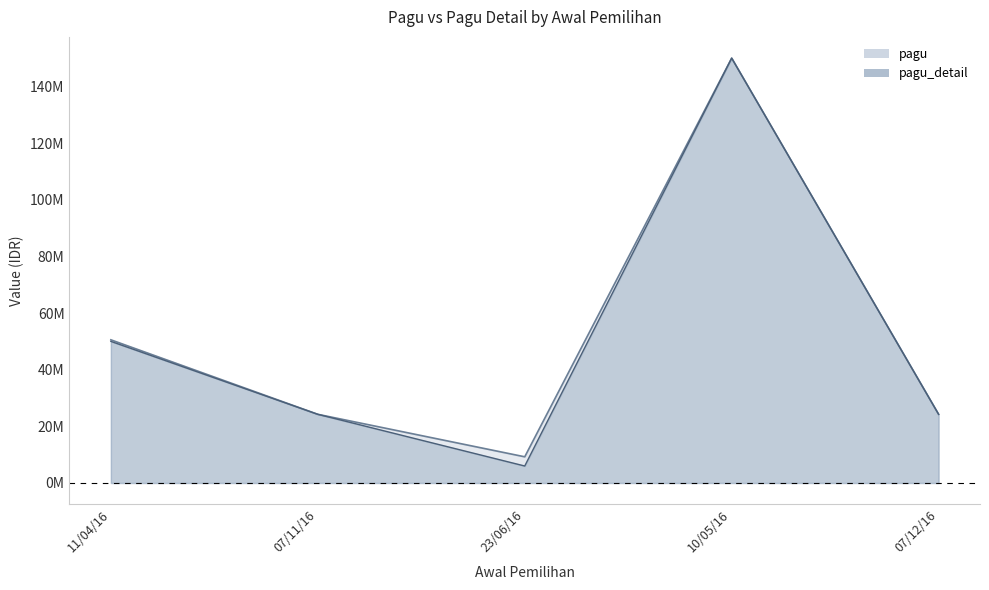

The value of pagu at 11/04/16 is 32463506. True or false?

False